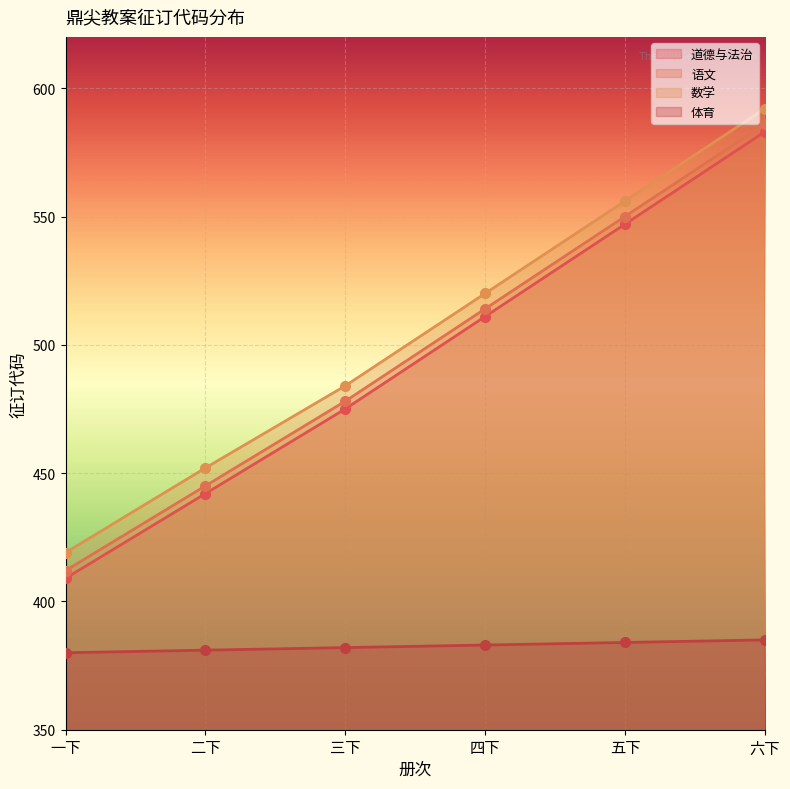

Which has a higher value, 二下 or 三下?

三下